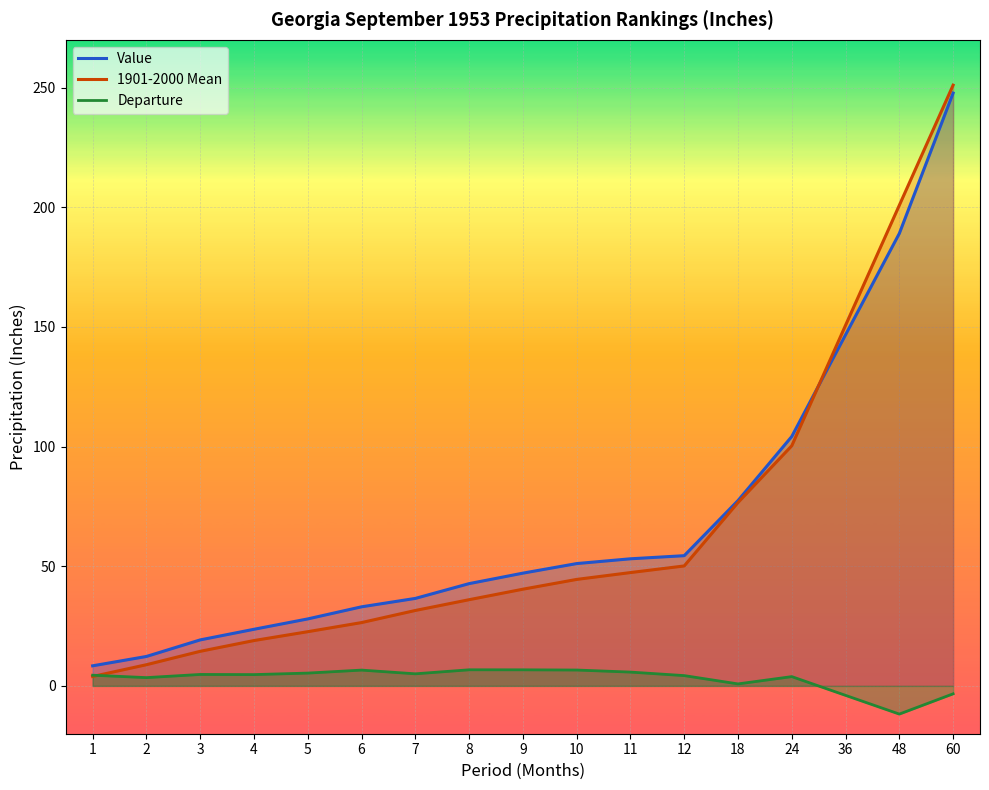

True or false: Departure has more than 1 points higher than both neighbors.

True